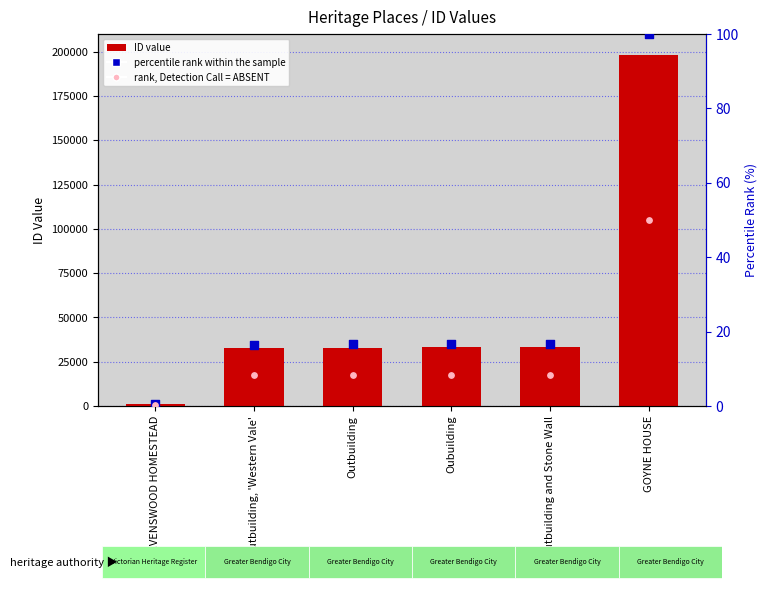

What is the total value across all series at Oubuilding?

33058.0